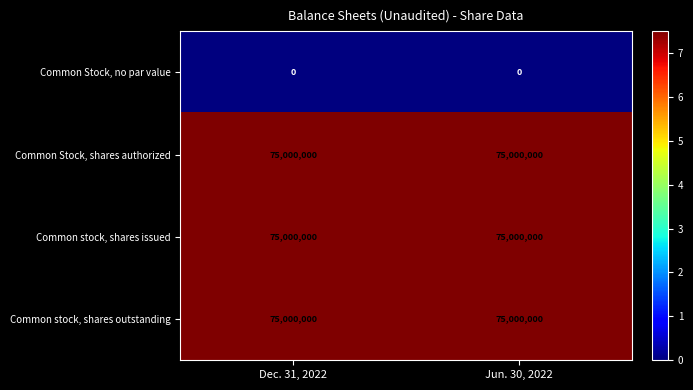

True or false: Common stock, shares issued has a value of 75000000 at Jun. 30, 2022.

True